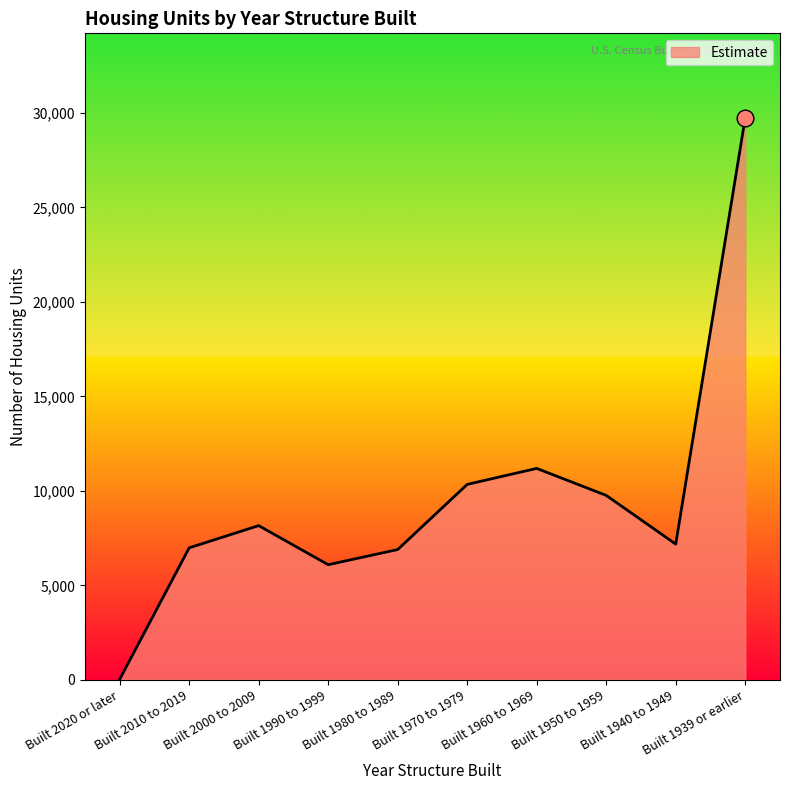

Which label corresponds to the smallest value in the chart?

Built 2020 or later